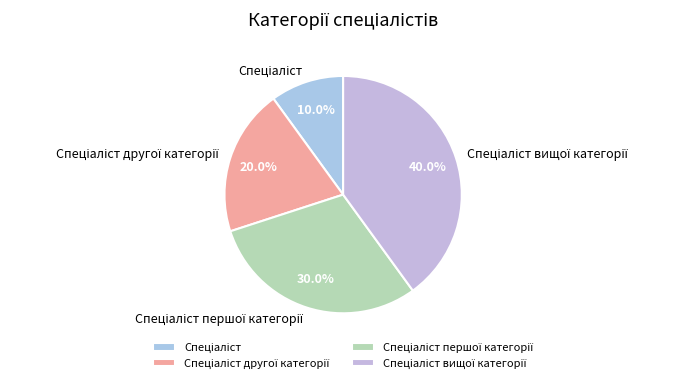

Is there a majority slice in this chart?

No